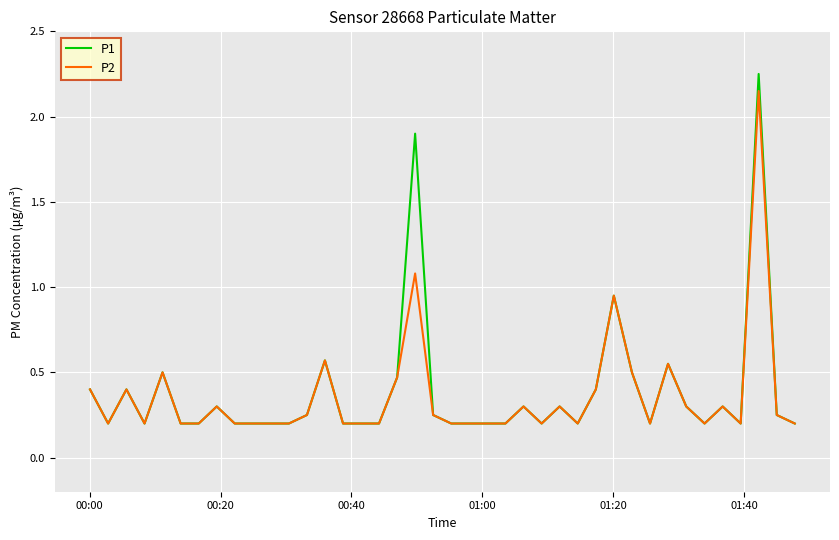

How many distinct data groups are displayed?

2